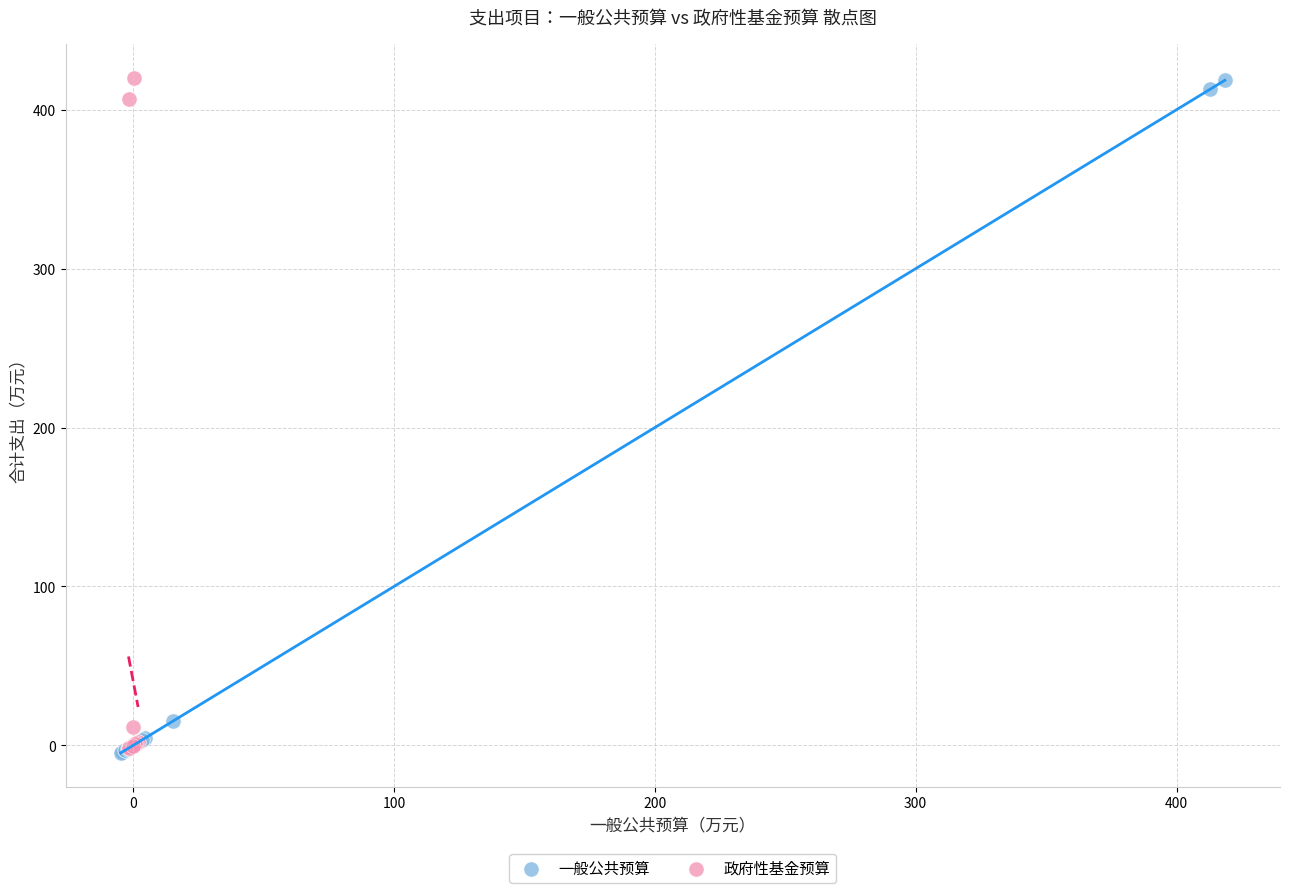

What are all the series names shown in the legend?

一般公共预算, 政府性基金预算